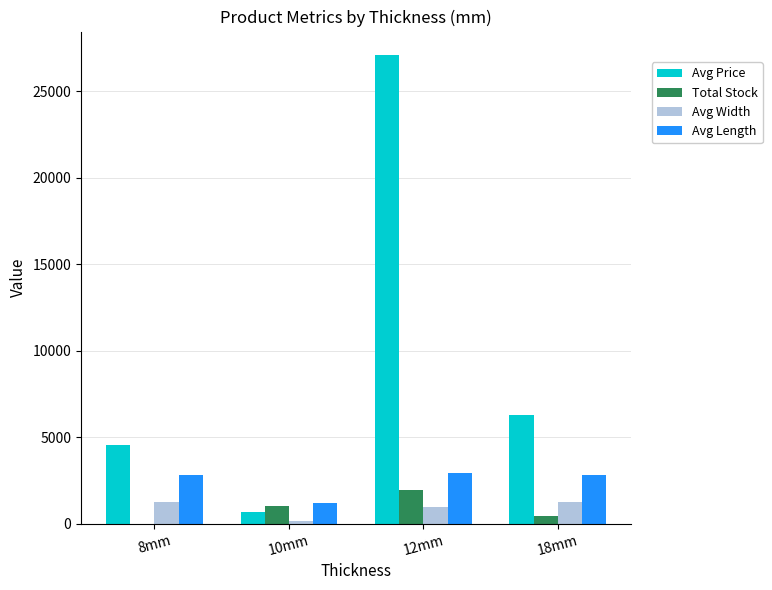

At which category is the sum across all series the highest?

12mm